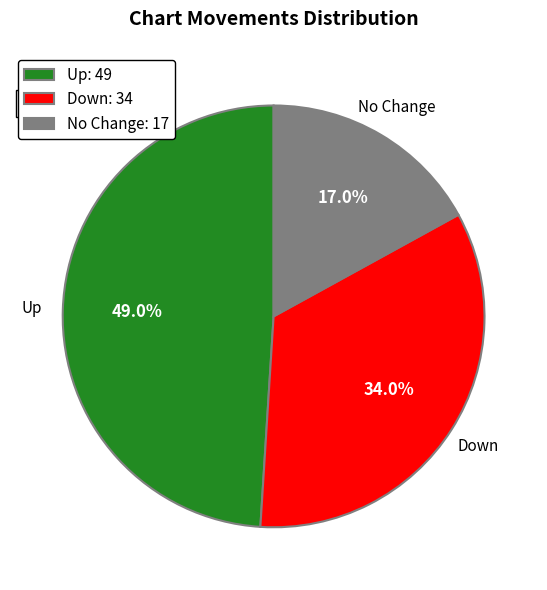

Does Down: 34 account for over 50% of the chart?

No